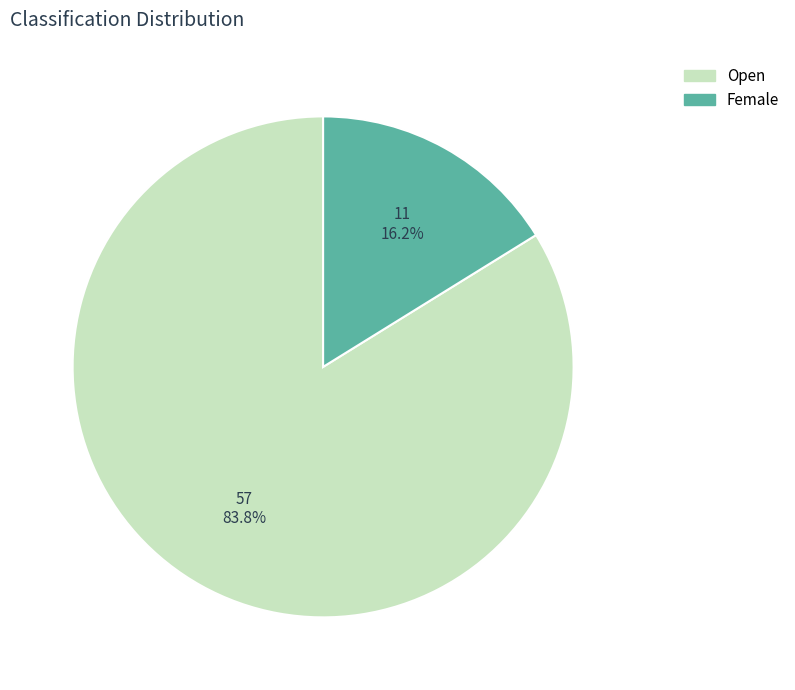

How many slices are in this pie chart?

2